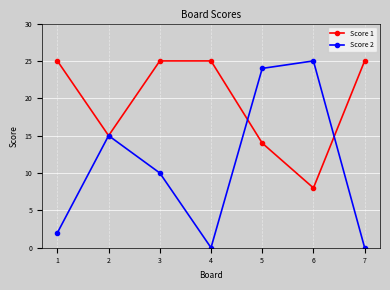

At 4, list the series in order from smallest to largest.

Score 2, Score 1